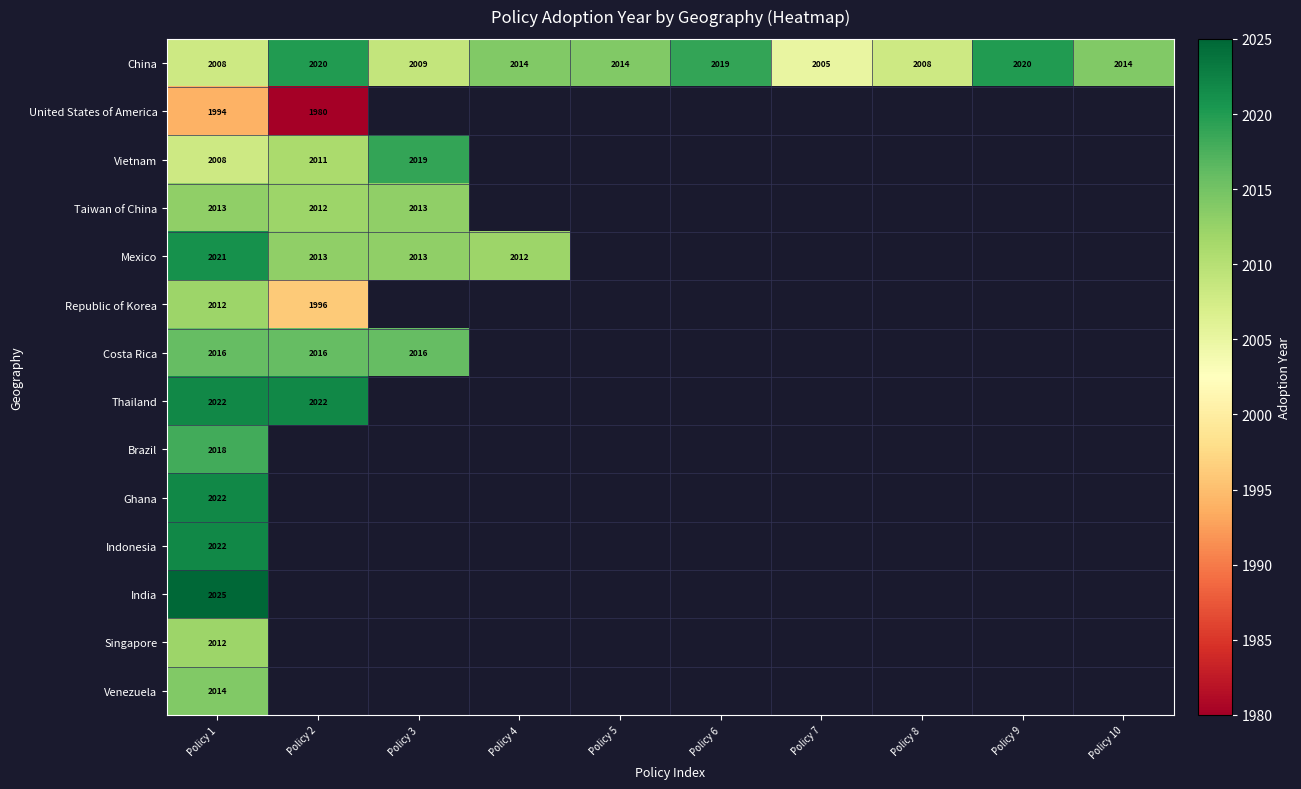

The value of Republic of Korea at Policy 1 is 2623. True or false?

False